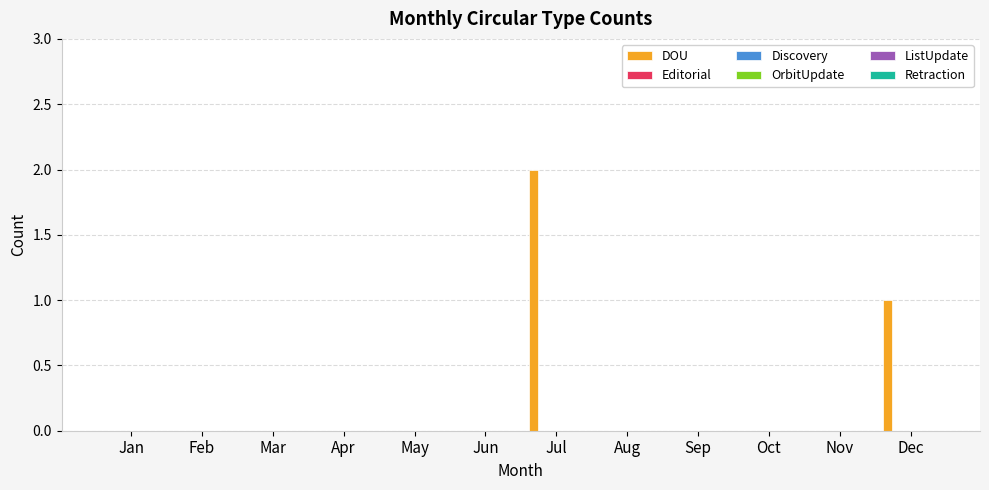

What is the sum of all values?

3